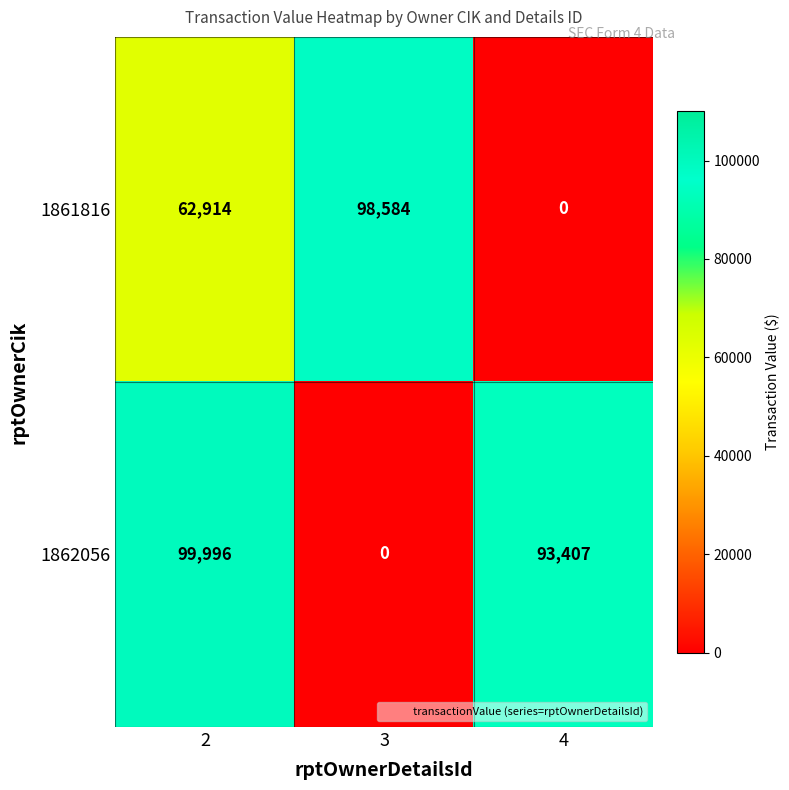

Which series has the widest spread of values?

1862056